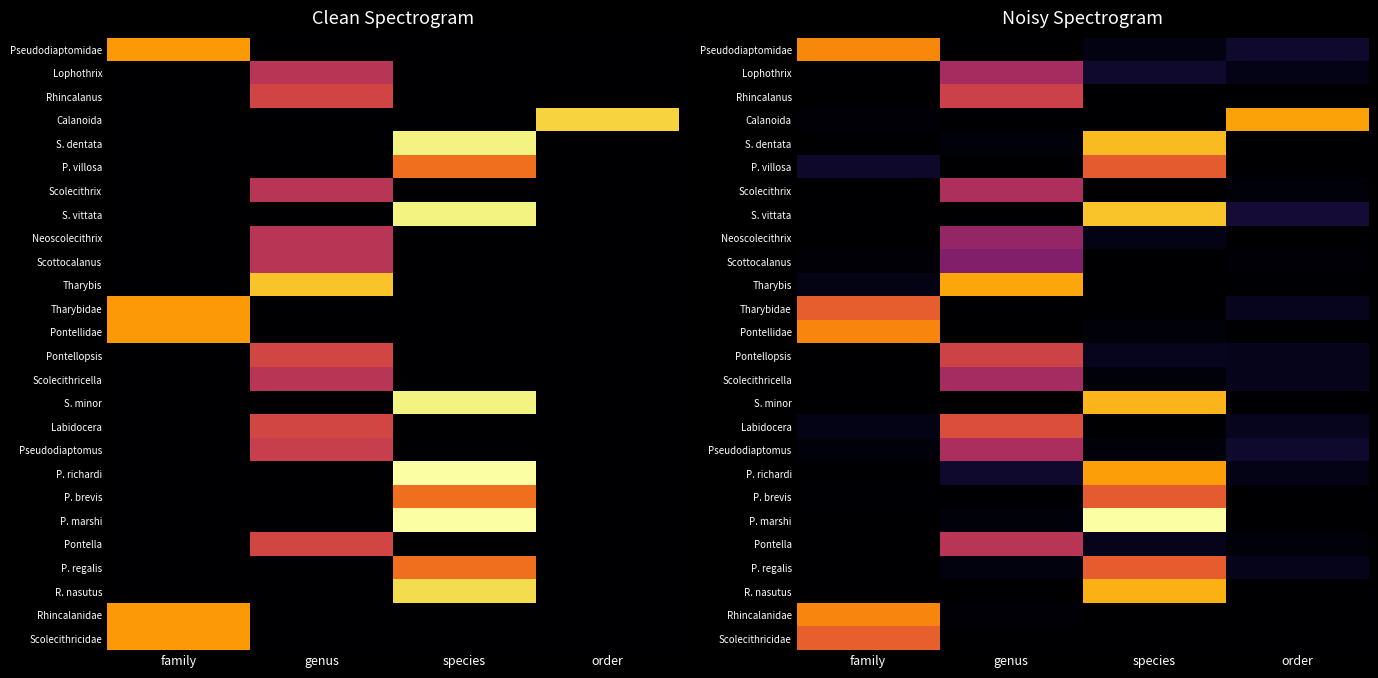

Where is Pontella nearest to the value 71886?

species